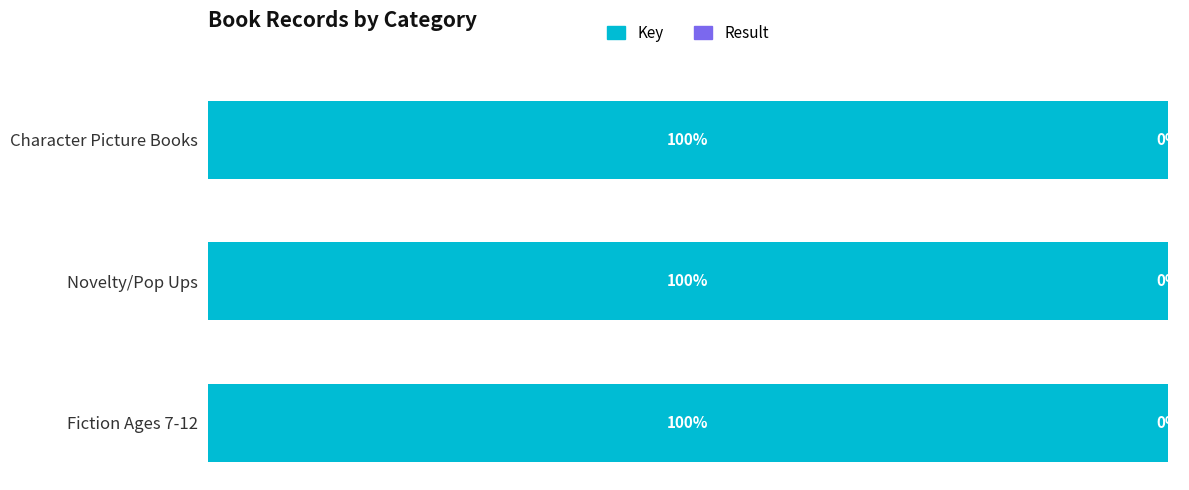

Where is Key nearest to the value 99?

Fiction Ages 7-12